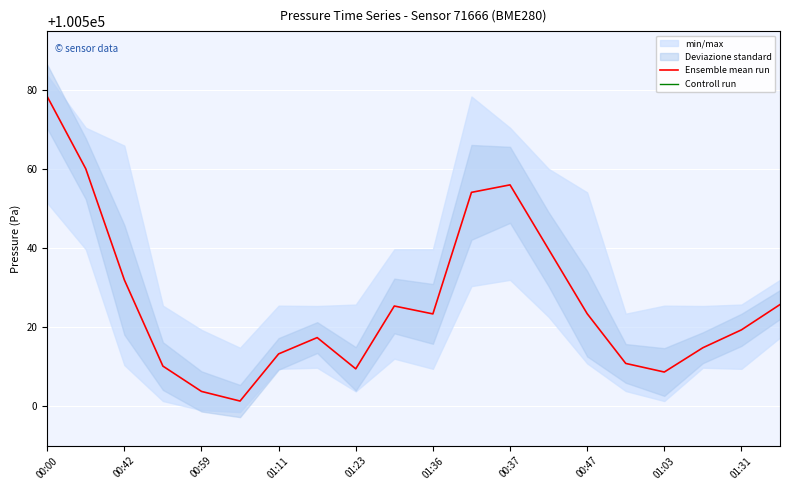

True or false: Ensemble mean run has more than 1 interior local peaks.

True